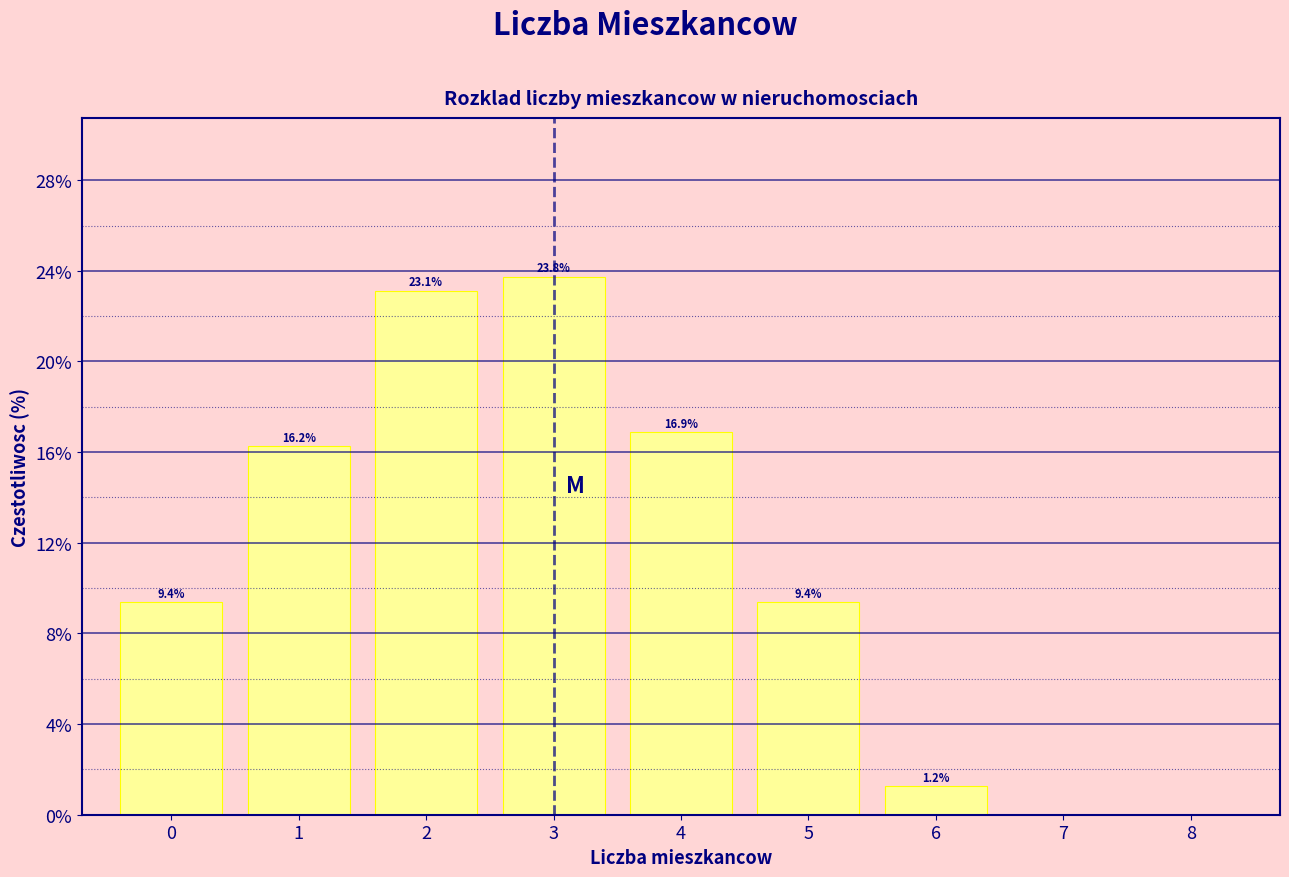

Which range on the x-axis has the tallest bar?

2.5 to 3.5